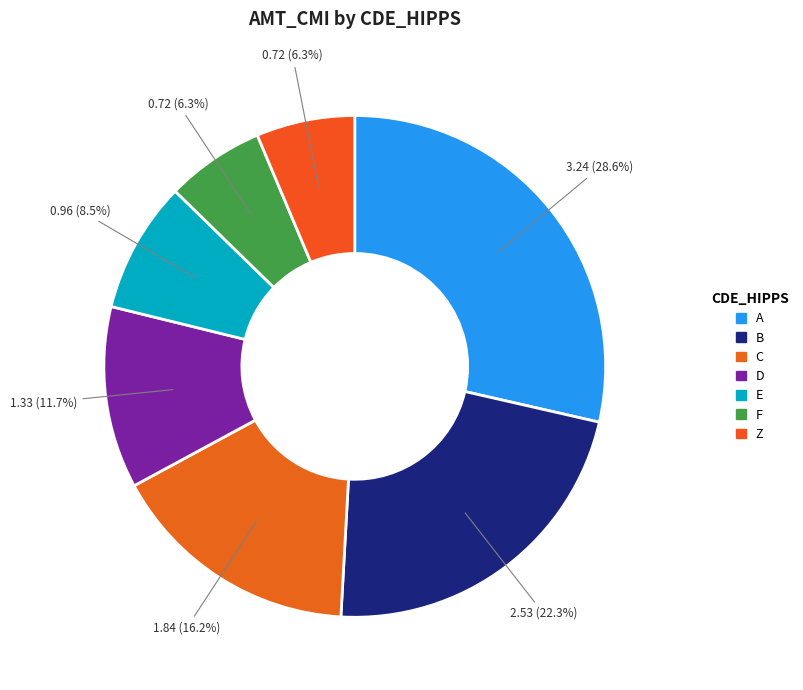

Between D and E, which is larger?

D